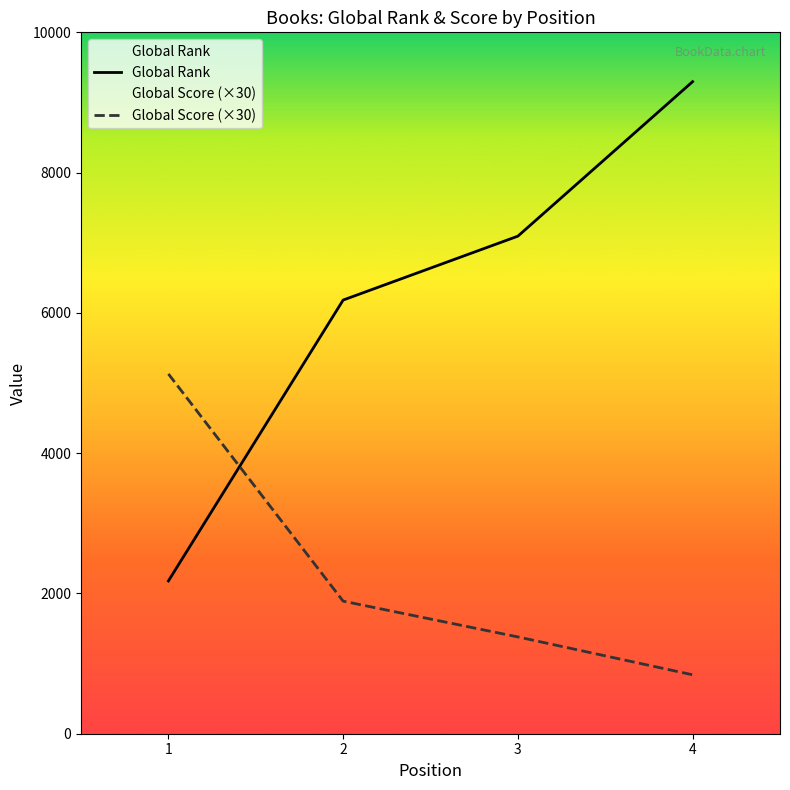

What is the difference between the second highest and minimum values in the Global Rank series?

4916